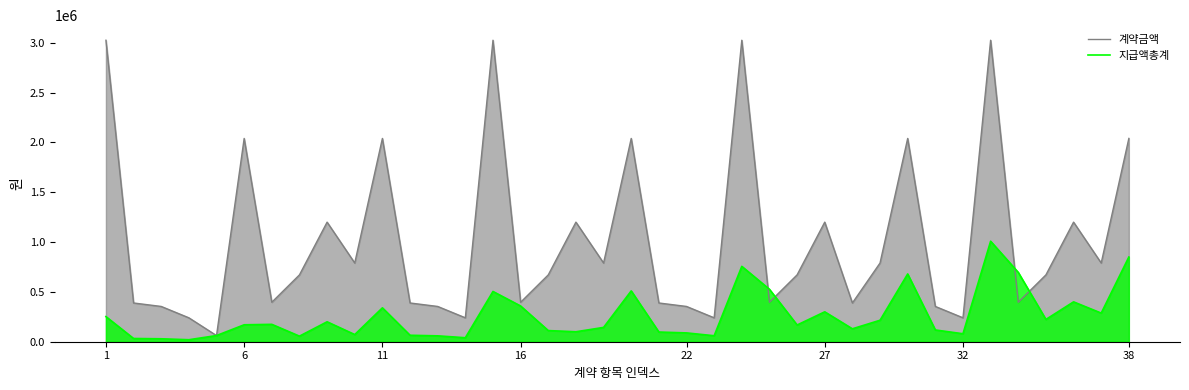

Where is the first local maximum for 계약금액?

6